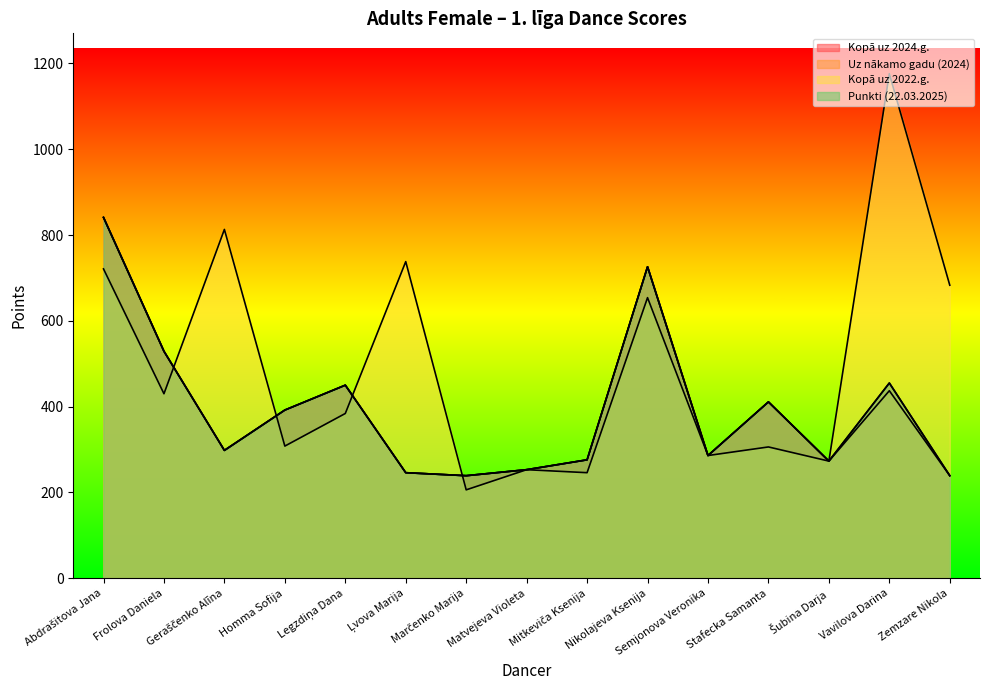

True or false: Punkti (22.03.2025) has more than 2 points higher than both neighbors.

True